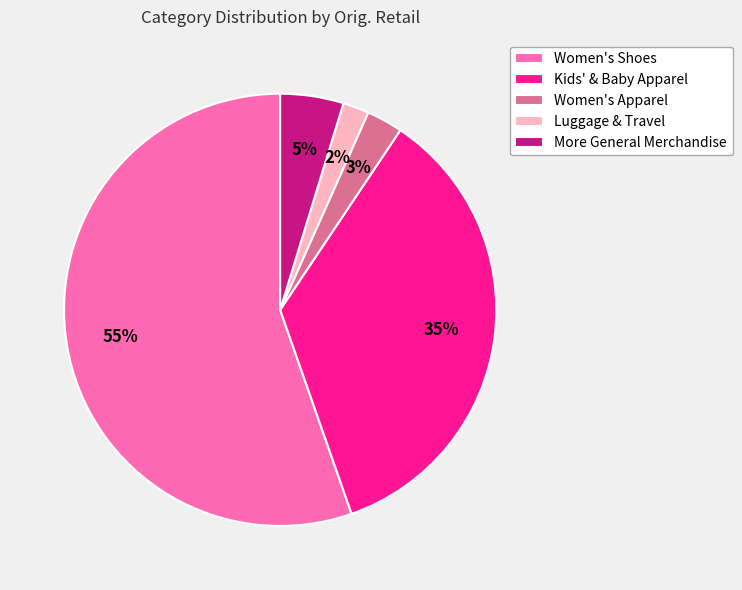

Rank the categories by value from lowest to highest.

Luggage & Travel, Women's Apparel, More General Merchandise, Kids' & Baby Apparel, Women's Shoes